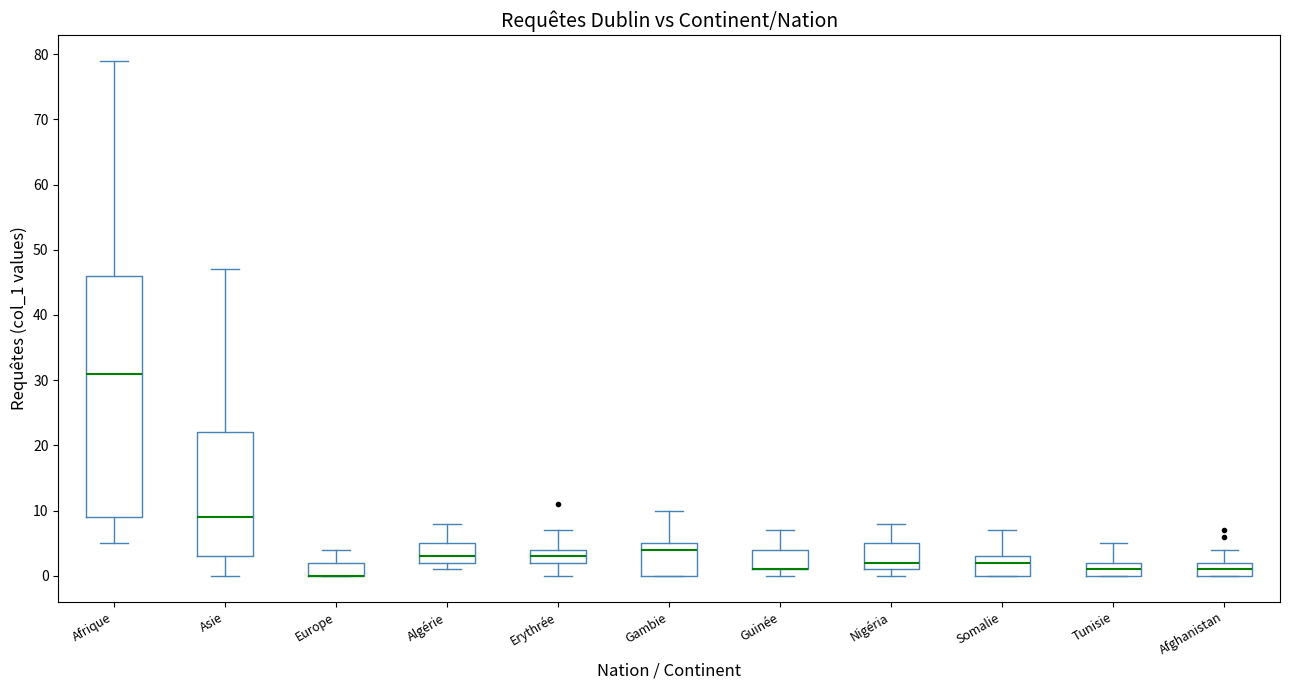

Where does the upper whisker of the box for Somalie end on the y-axis? The values are not printed on the chart, so give them approximately, as read against the axis.

7